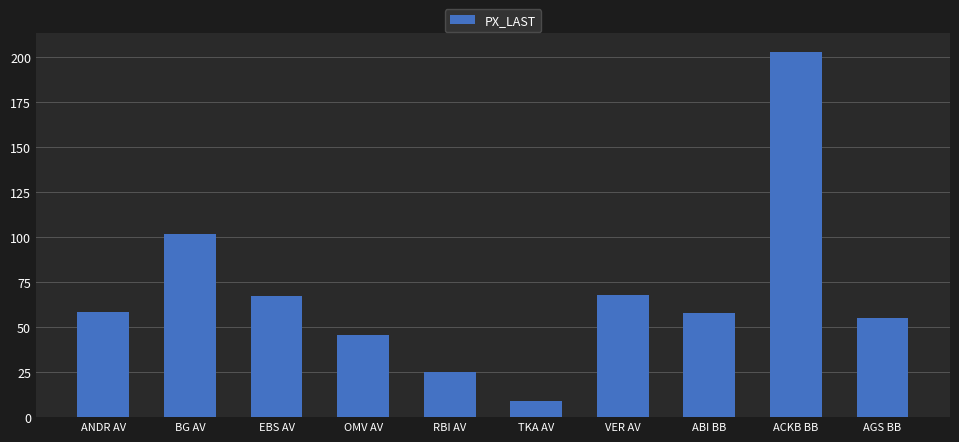

Read the value at TKA AV.

8.8